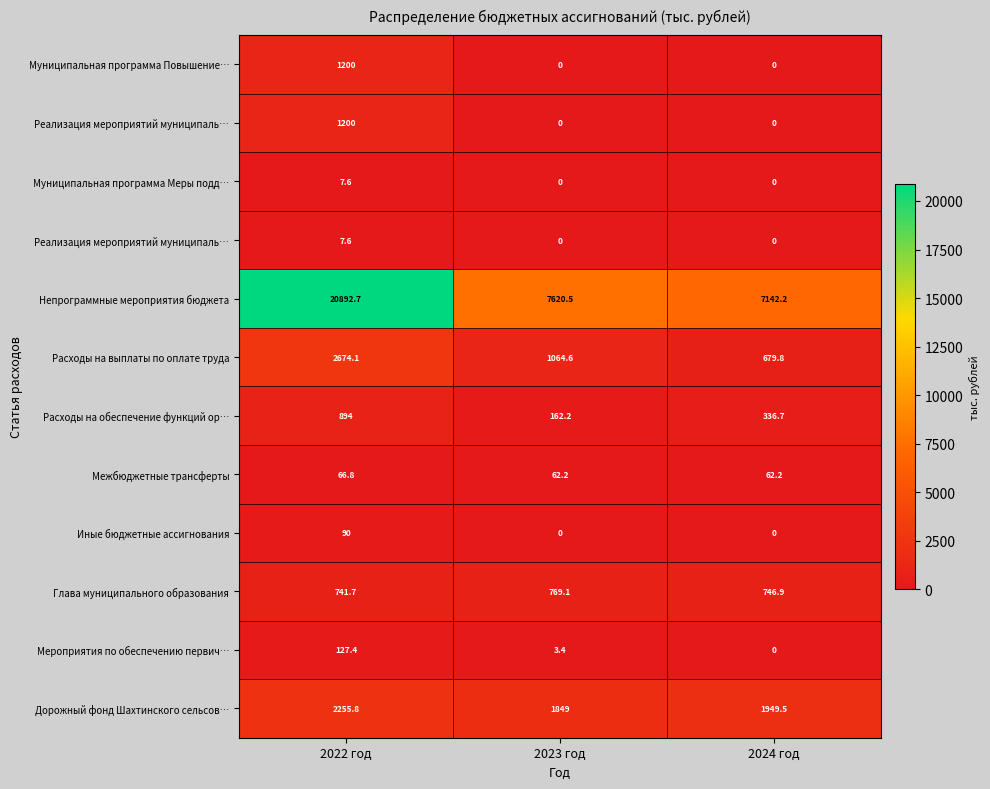

Between 2024 год and 2023 год, which is larger?

2024 год